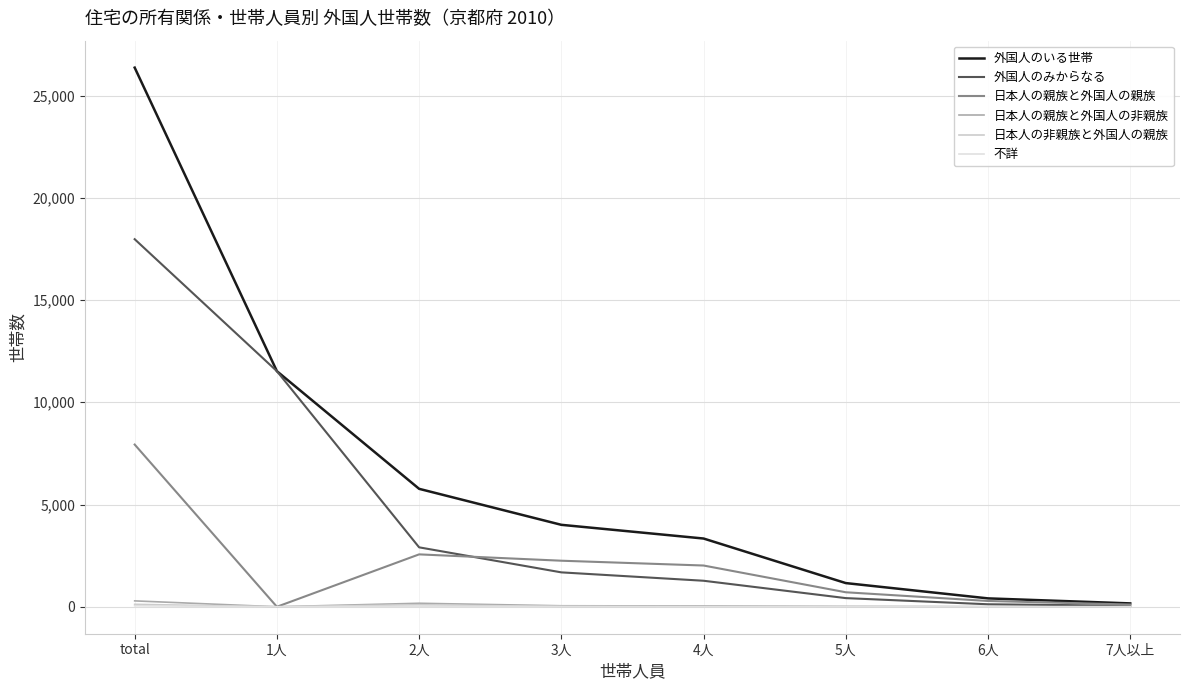

What is the label of the 3rd point from the right?

5人